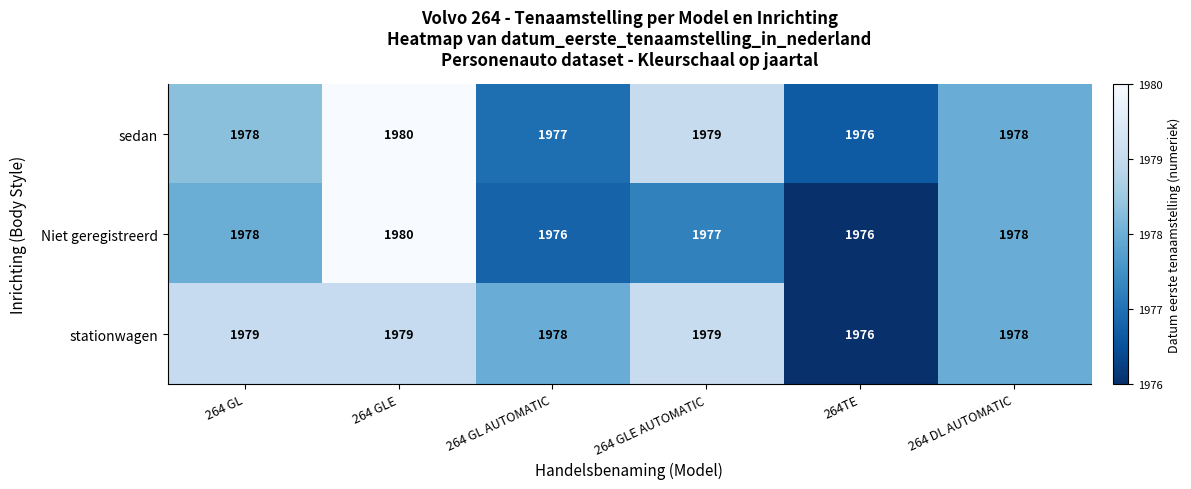

What is the sum of all sedan values?

11868